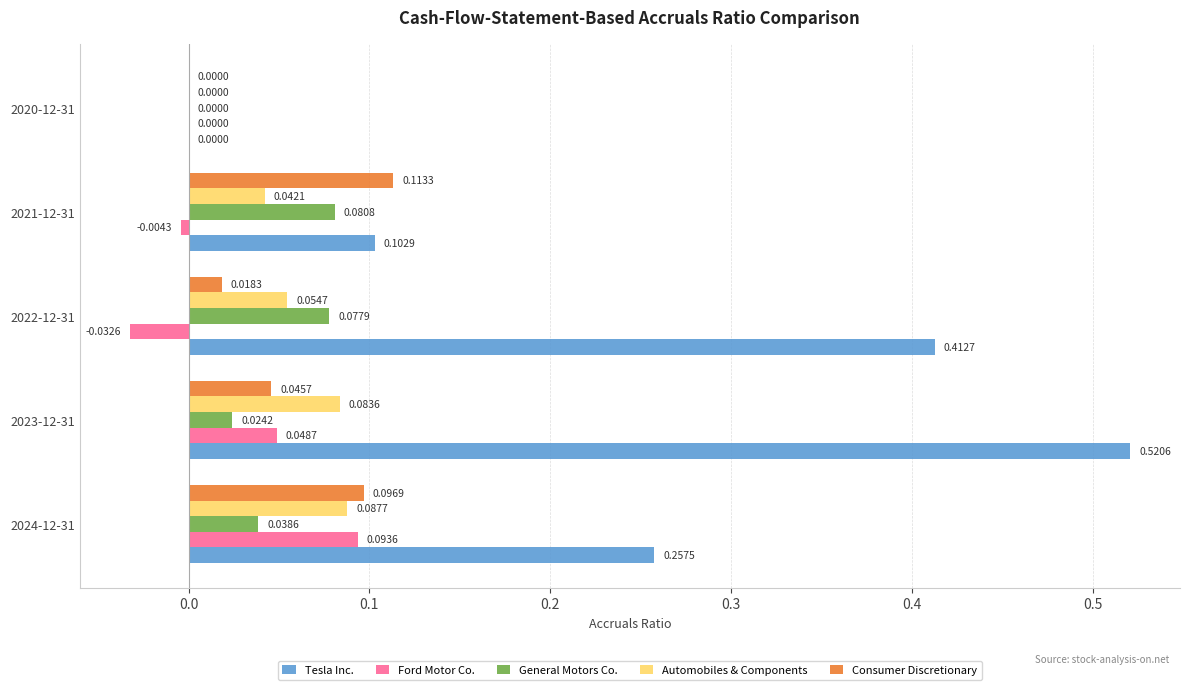

Between 2024-12-31 and 2022-12-31, which series saw the biggest shift?

Tesla Inc.